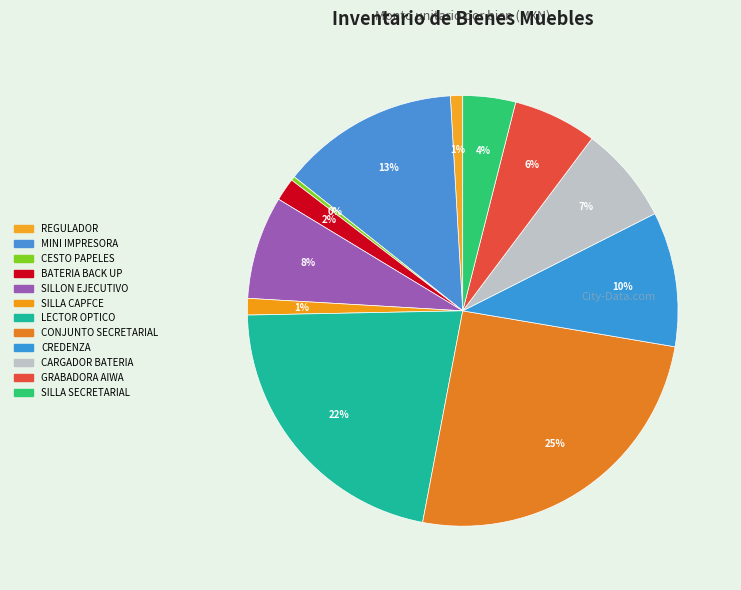

To the nearest percent, what is the average slice percentage?

8%